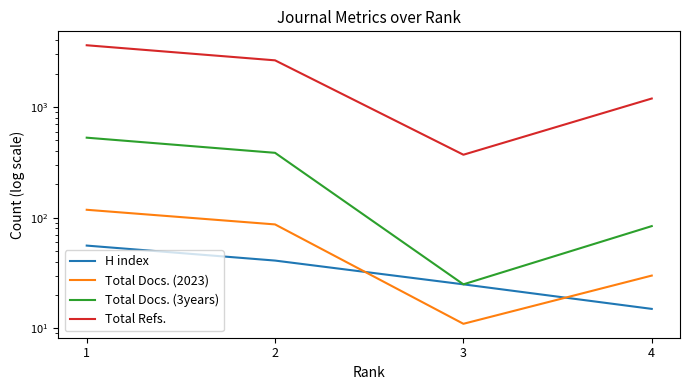

Where is Total Docs. (2023) nearest to the value 64?

2